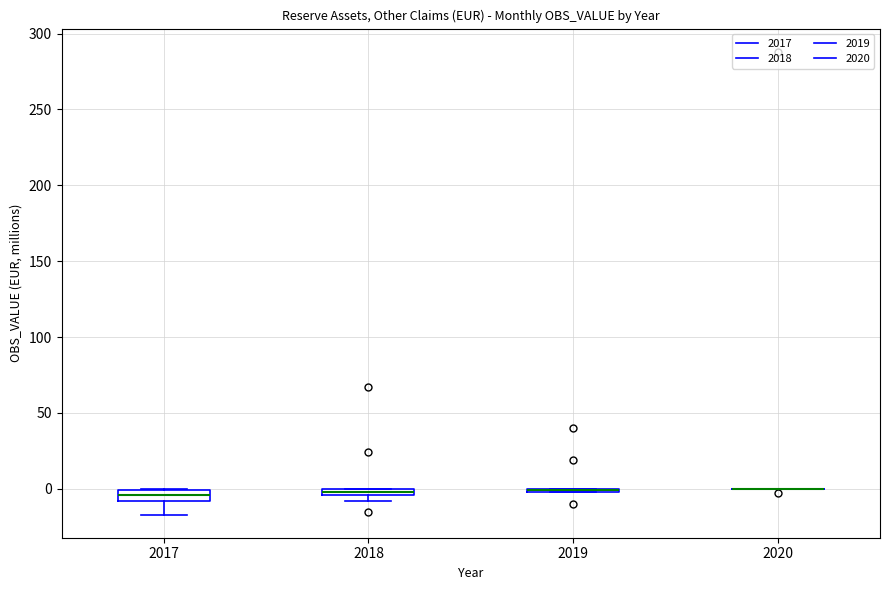

Where is the upper edge of the box at x = 2017 on the y-axis? The values are not printed on the chart, so give them approximately, as read against the axis.

0